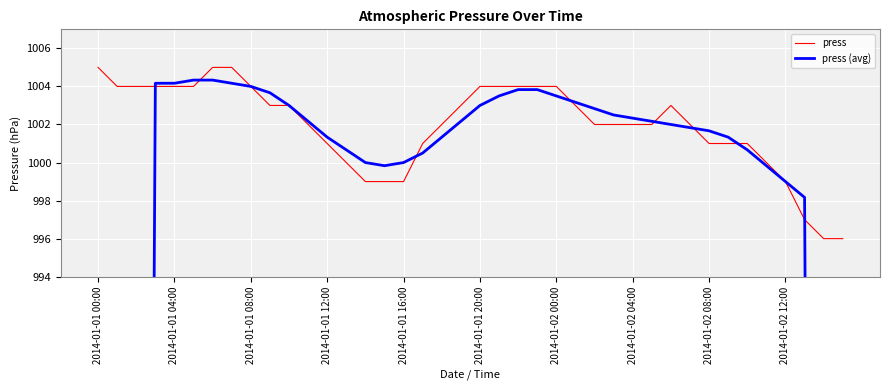

True or false: press has more than 0 interior local peaks.

True